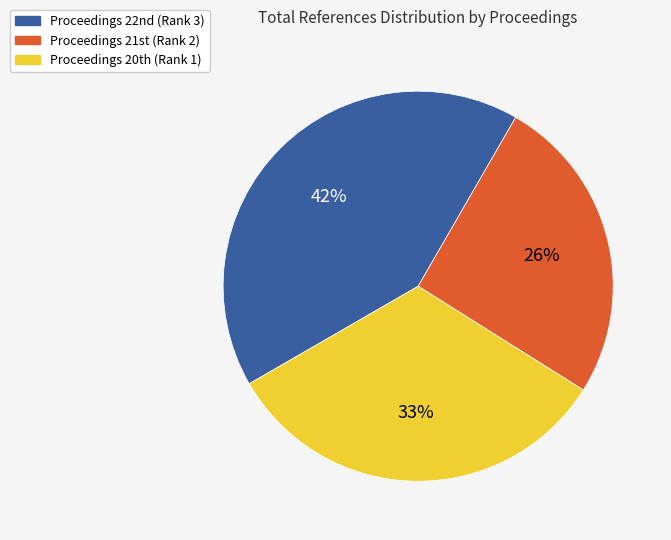

To the nearest percent, what is the difference between the largest and smallest slice percentages?

16%